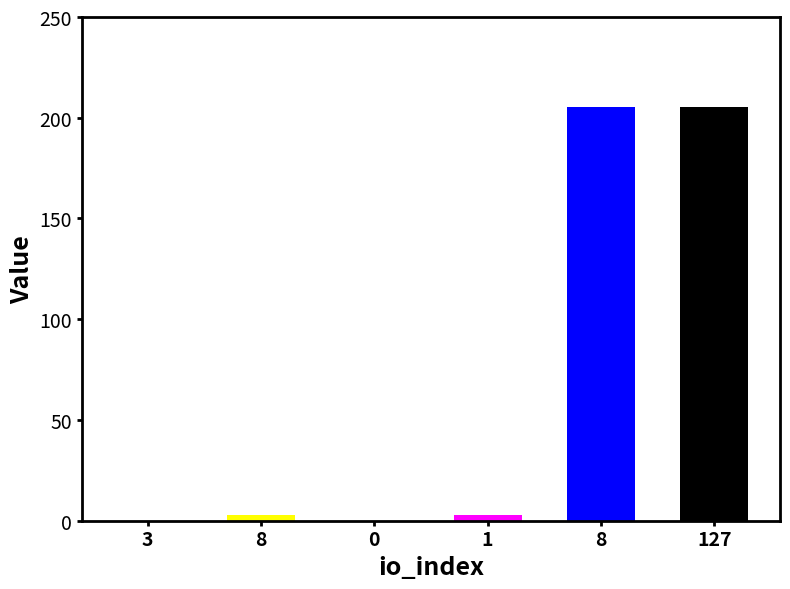

Are the bars horizontal?

No